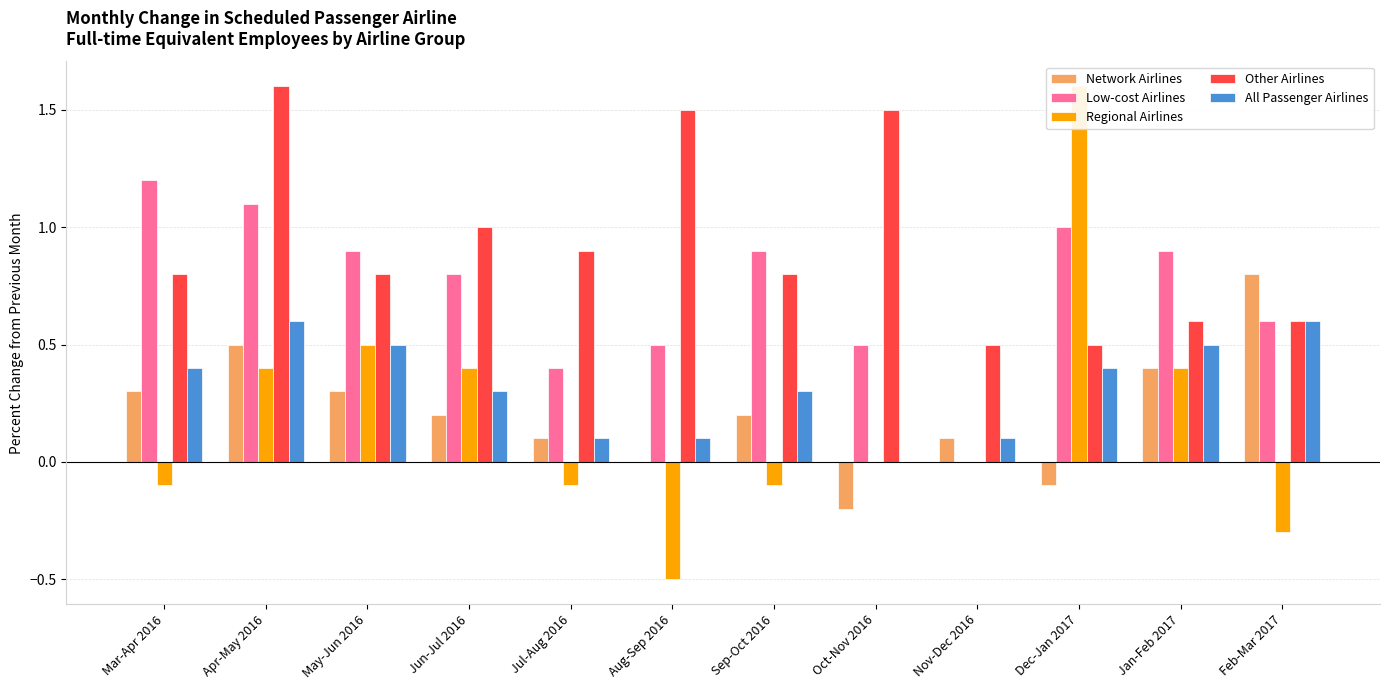

At May-Jun 2016, list the series in order from largest to smallest.

Low-cost Airlines, Other Airlines, Regional Airlines, All Passenger Airlines, Network Airlines